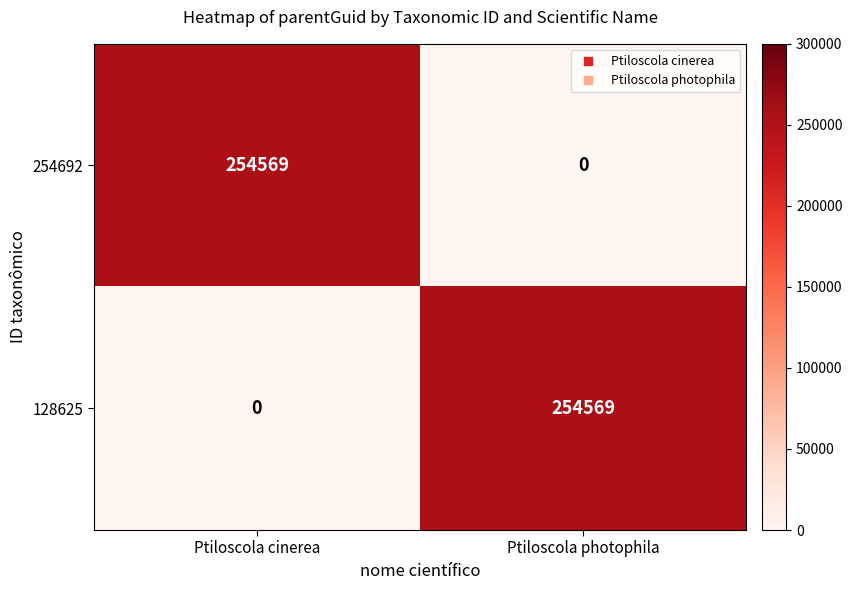

At which label does 128625 reach its minimum?

Ptiloscola cinerea